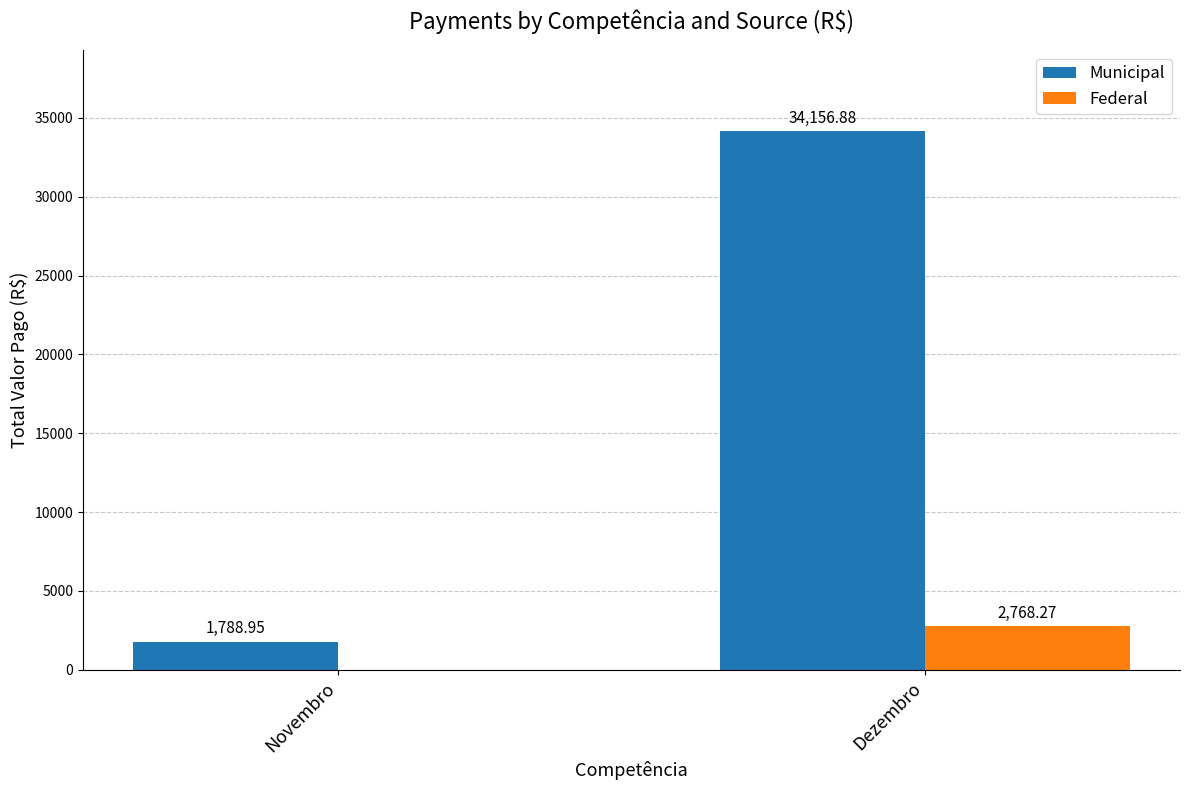

The Municipal series shows 51077.9 at Dezembro. True or false?

False